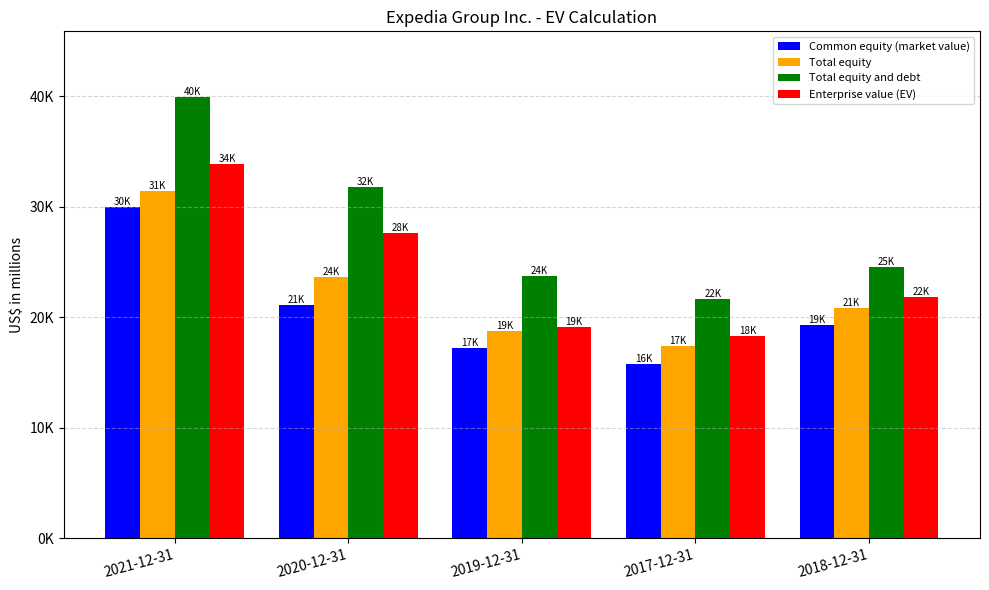

What is the difference between the maximum and minimum values in the Total equity and debt series?

18223